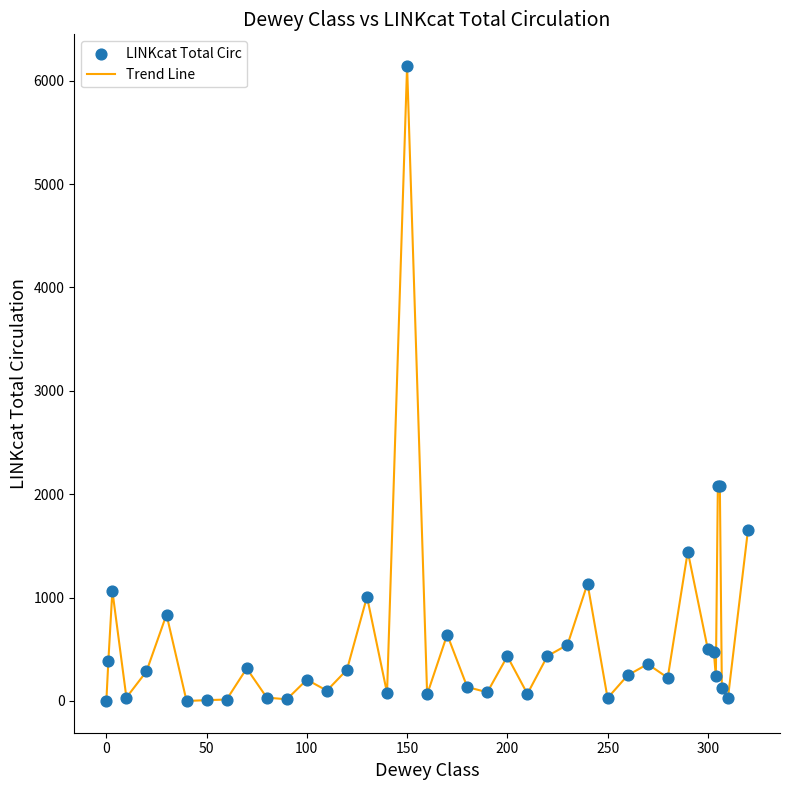

What is the greatest value displayed?

6142